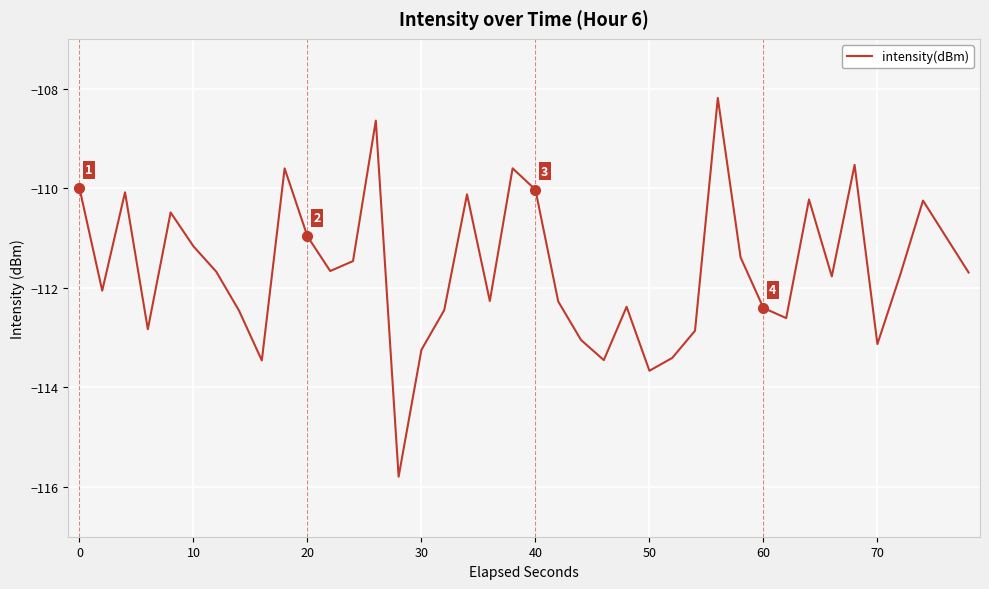

What is the difference between the maximum and minimum values?

7.6